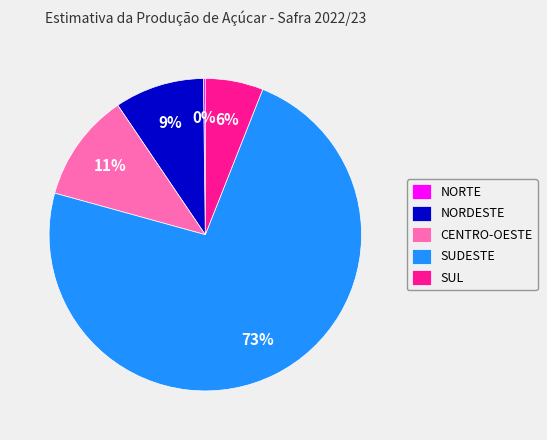

Is there any slice that represents more than half of the pie?

Yes